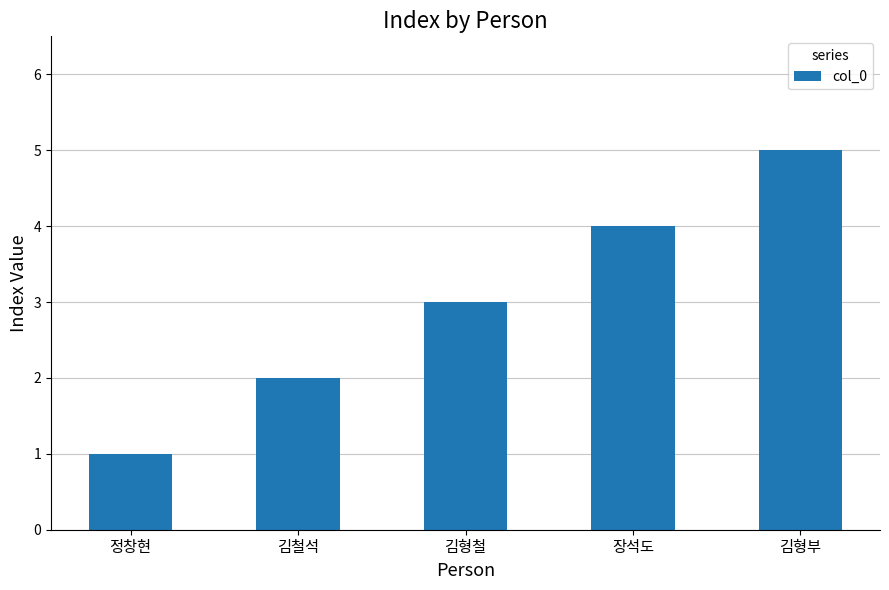

What is the smallest value displayed?

1